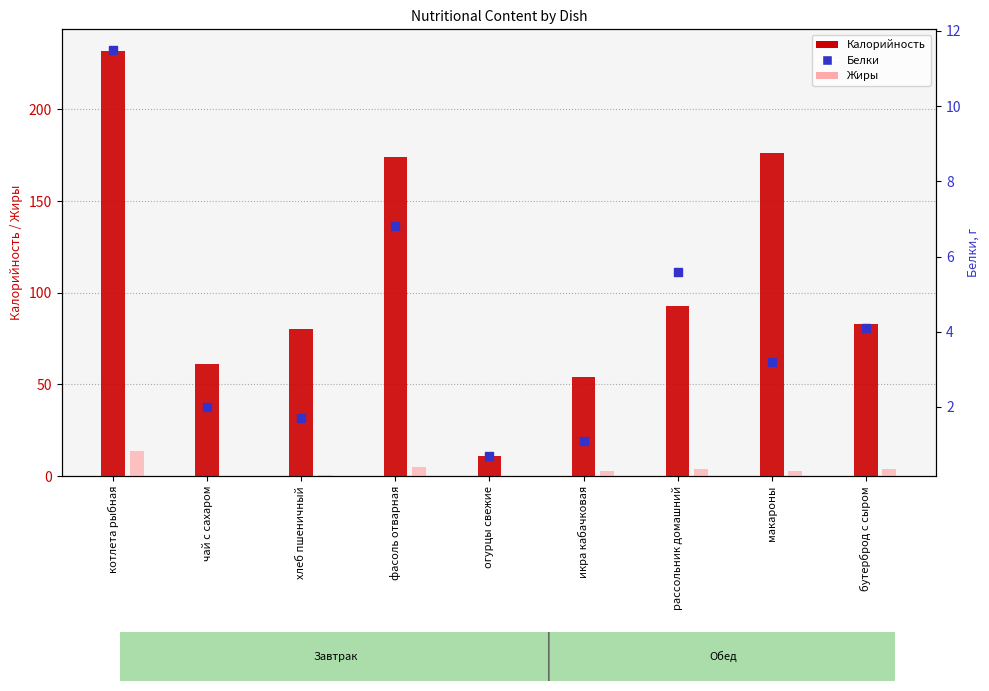

Which series has the largest total across all categories?

Калорийность